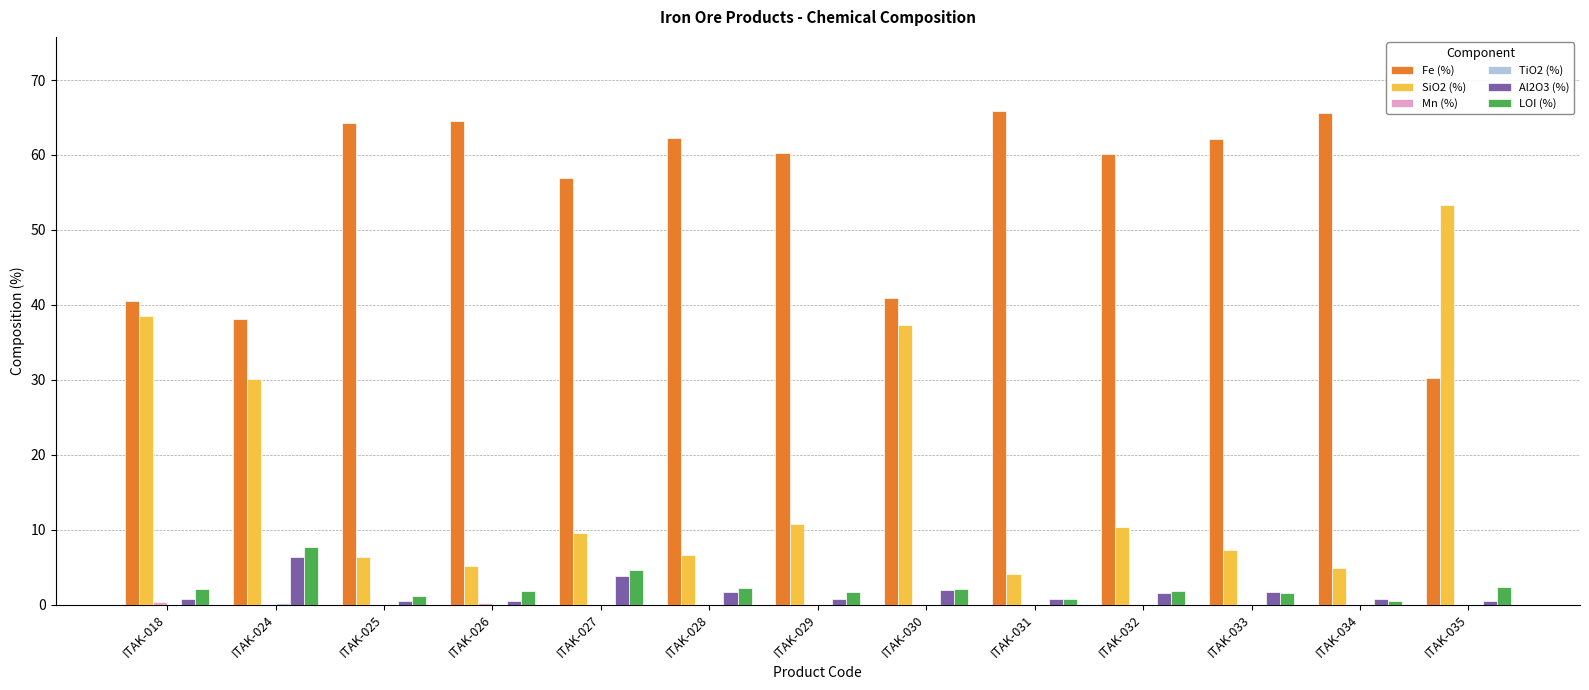

What is the difference between the Fe (%) values at ITAK-027 and ITAK-032?

3.2